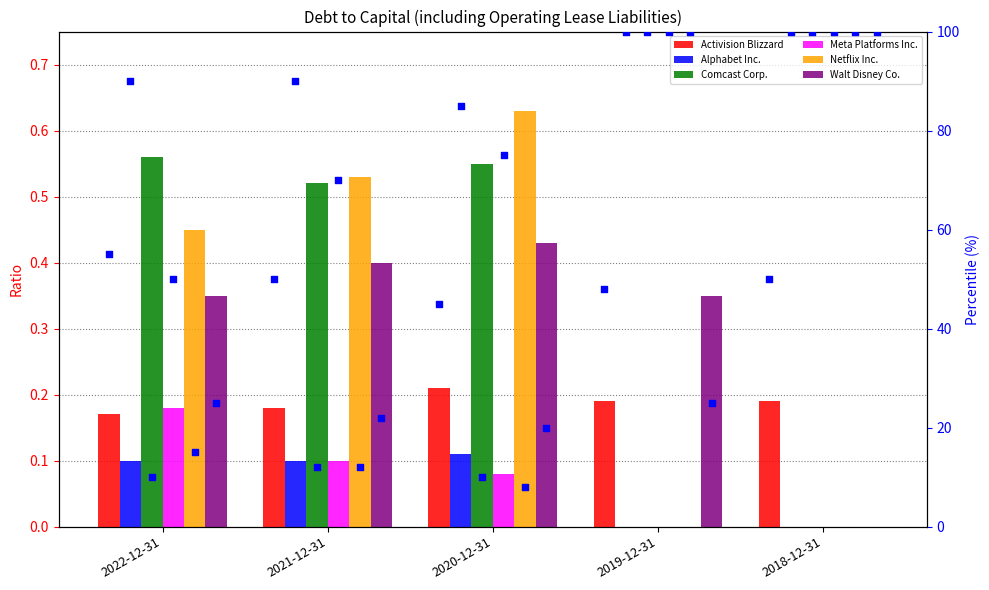

Which series reaches the maximum Y coordinate?

Netflix Inc.